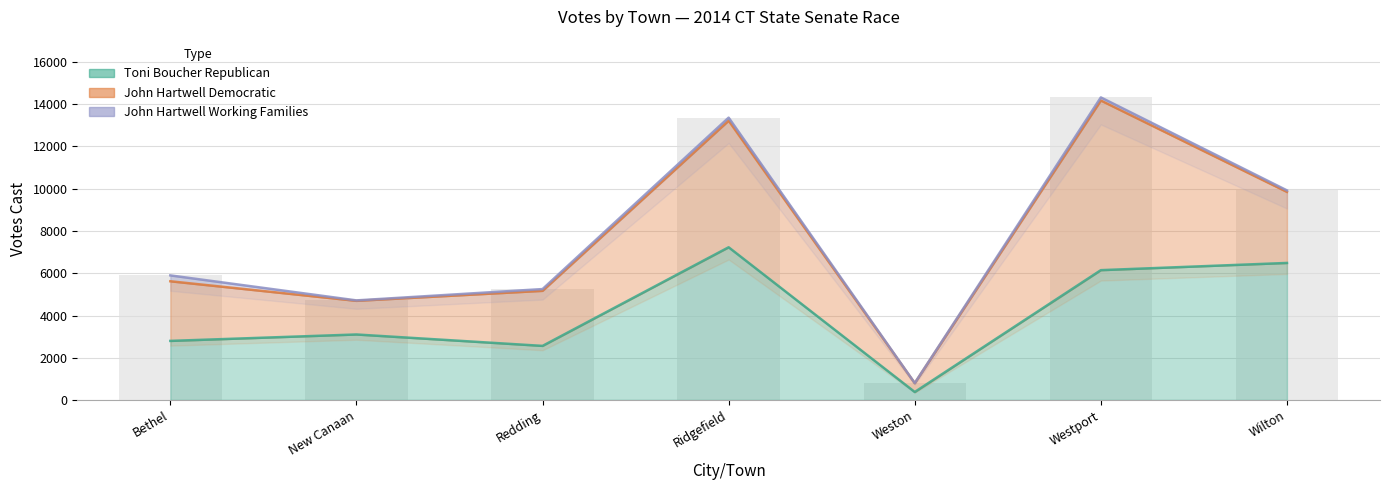

What are all the series names shown in the legend?

Toni Boucher Republican, John Hartwell Democratic, John Hartwell Working Families